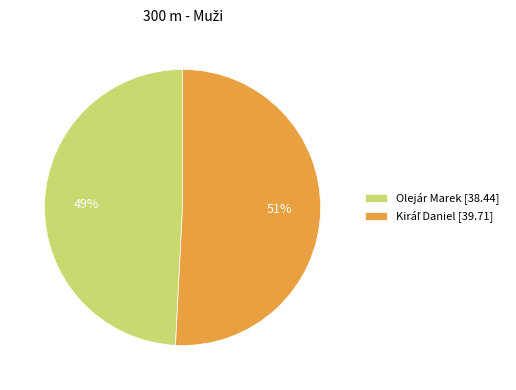

What percentage is the Olejár Marek [38.44] slice, to the nearest percent?

49%